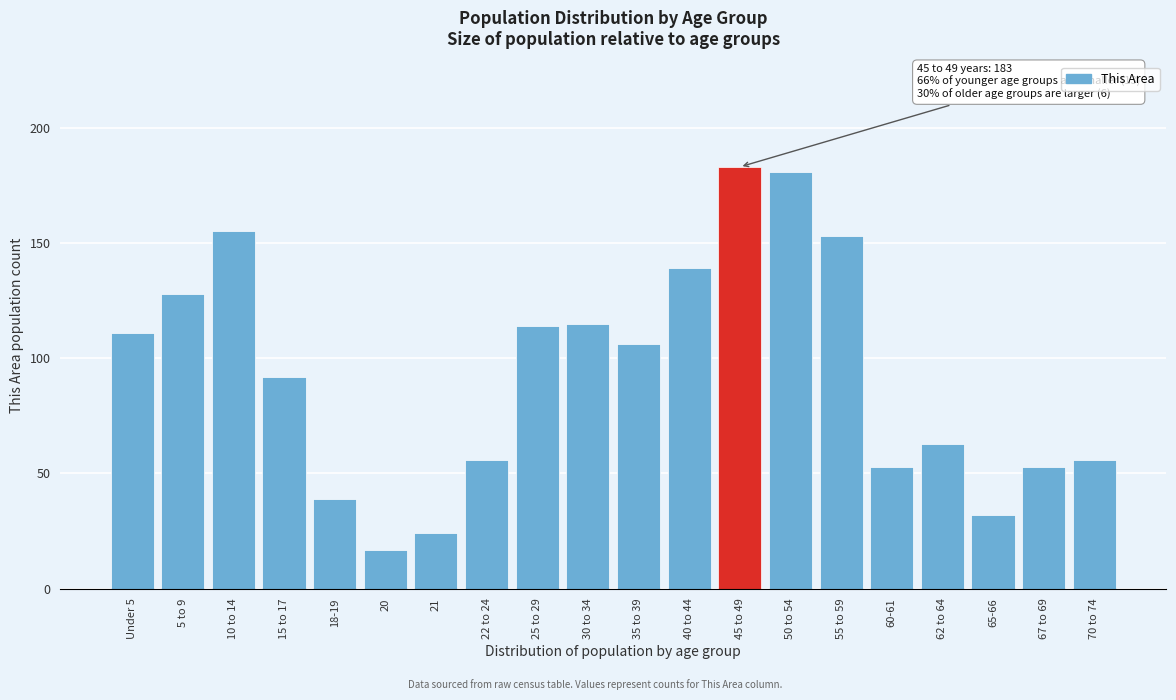

Reading left to right, list all the values displayed in this chart.

111	128	155	92	39	17	24	56	114	115	106	139	183	181	153	53	63	32	53	56